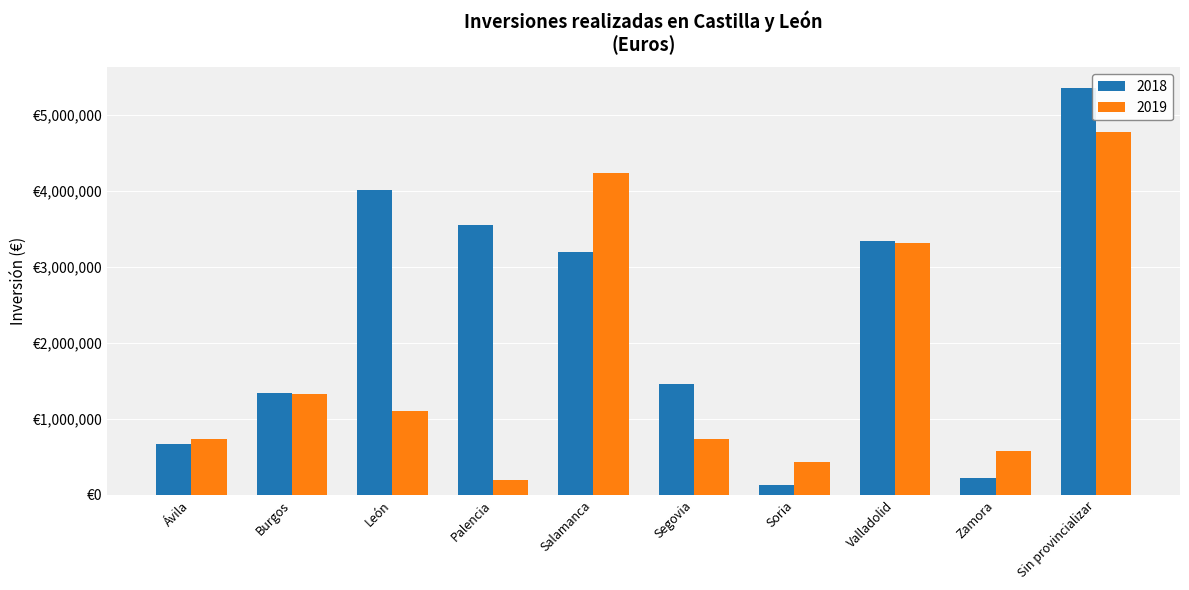

What are all the series names shown in the legend?

2018, 2019